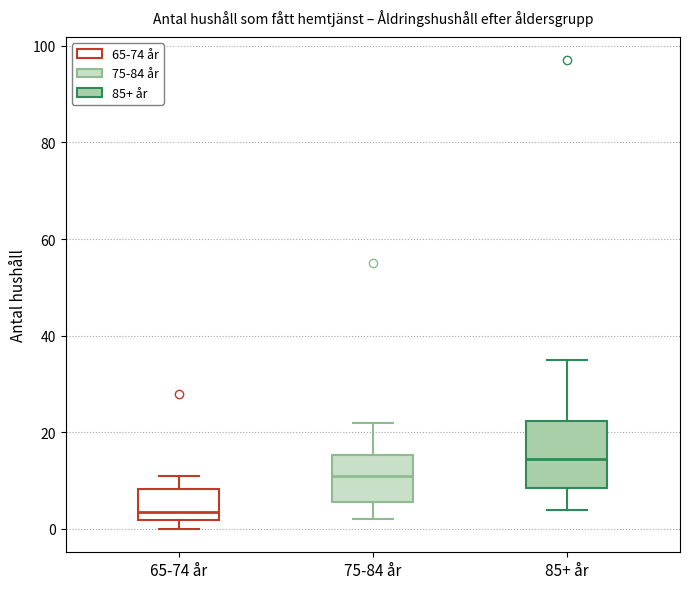

Reading left to right, read every box against the y-axis: the position of its median line, the range the box covers, and the ends of its whiskers. The values are not printed on the chart, so give them approximately, as read against the axis.

65-74 år: median 4, box 2 to 8, whiskers 0 to 12
75-84 år: median 12, box 6 to 16, whiskers 2 to 22
85+ år: median 14, box 8 to 22, whiskers 4 to 36